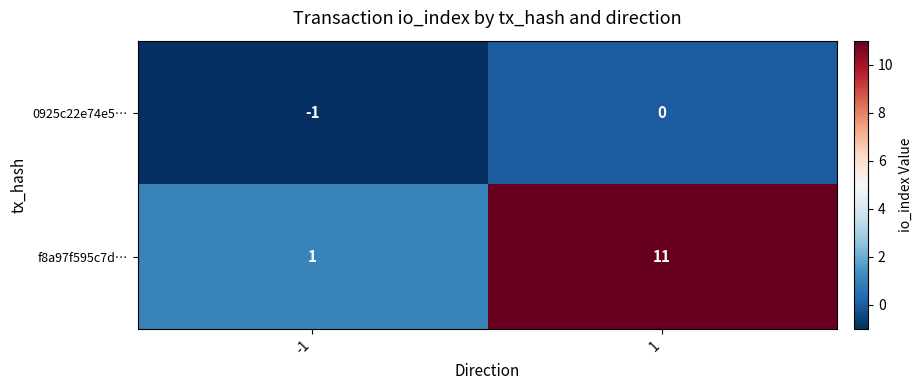

The value of 0925c22e74e5… at -1 is -1. True or false?

True